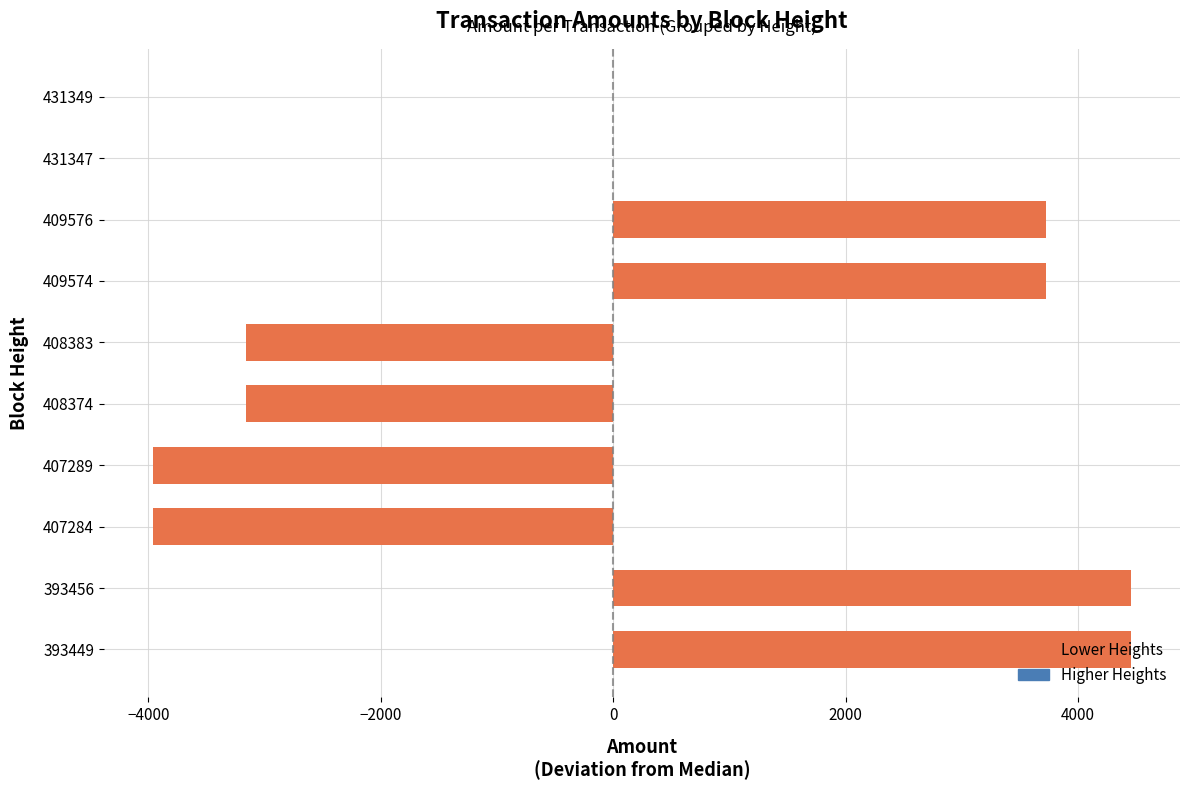

What is the maximum value shown in the chart?

4454.6